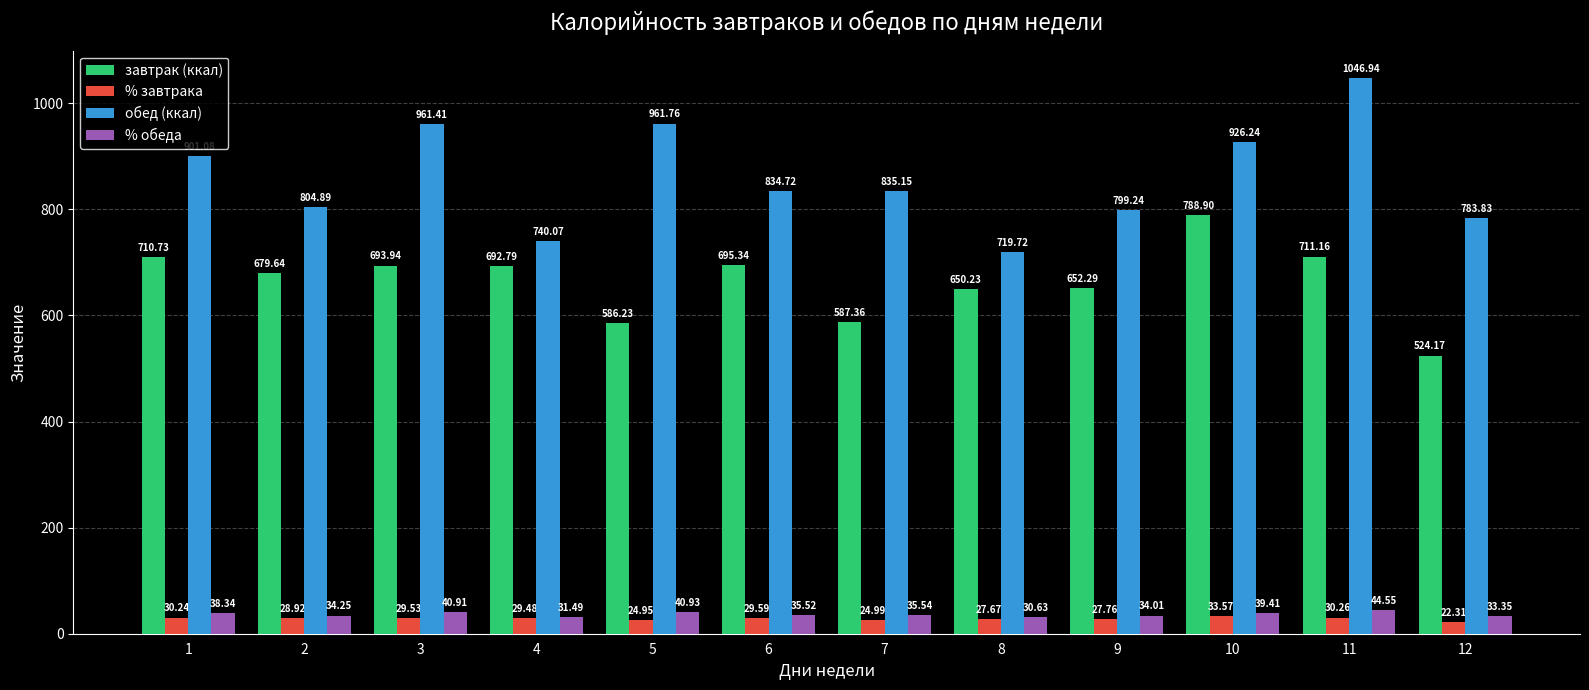

What is the difference between the maximum and second lowest values in the % обеда series?

13.1